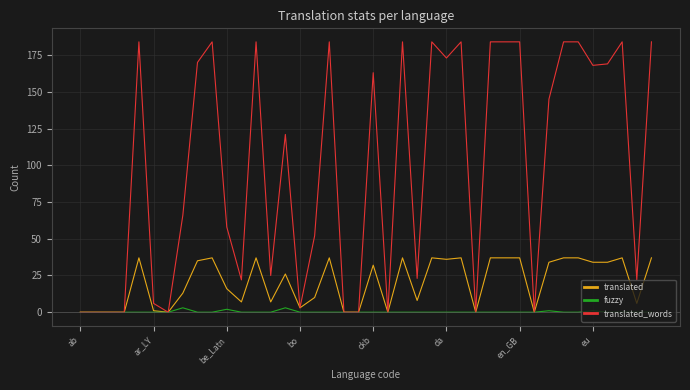

Which series has the largest range (max minus min)?

translated_words